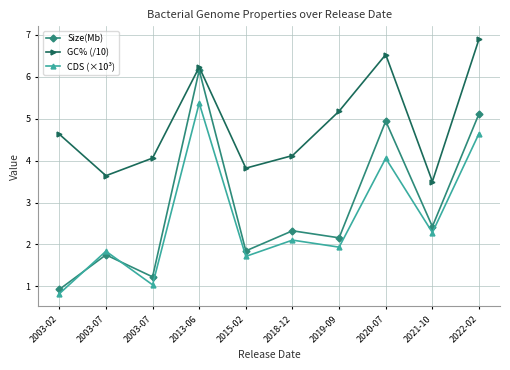

How many lines are shown in the chart?

3